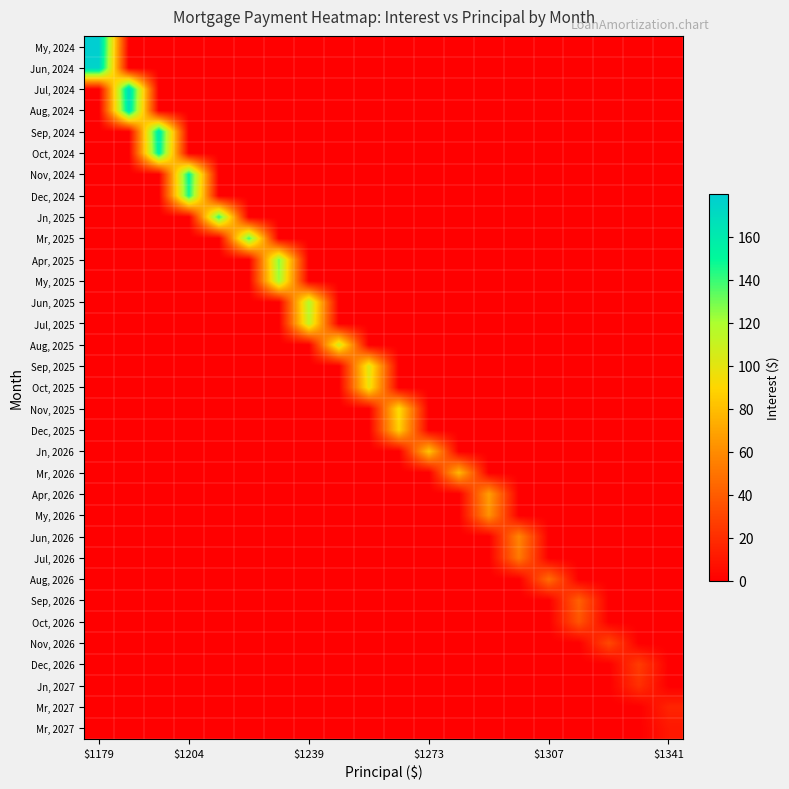

At which category is the sum across all series the highest?

$1179